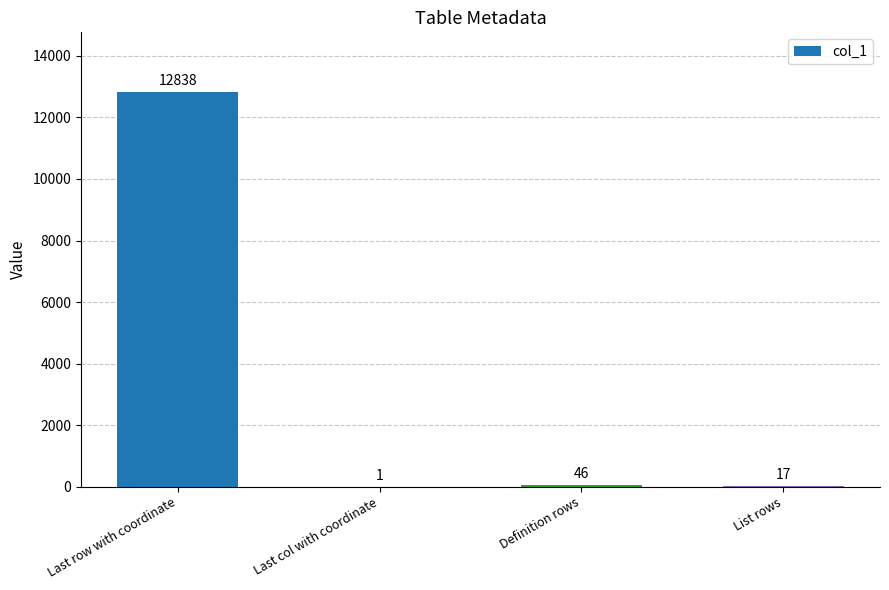

At which category does the chart reach its peak across all series?

Last row with coordinate